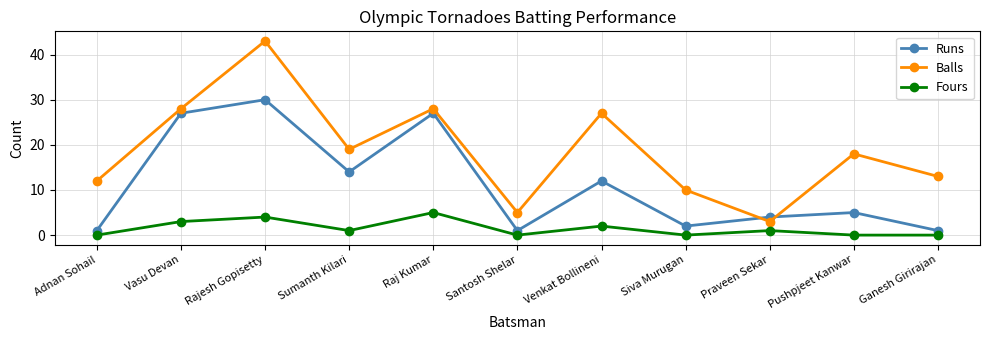

Where does the Fours series first go above 1?

Vasu Devan